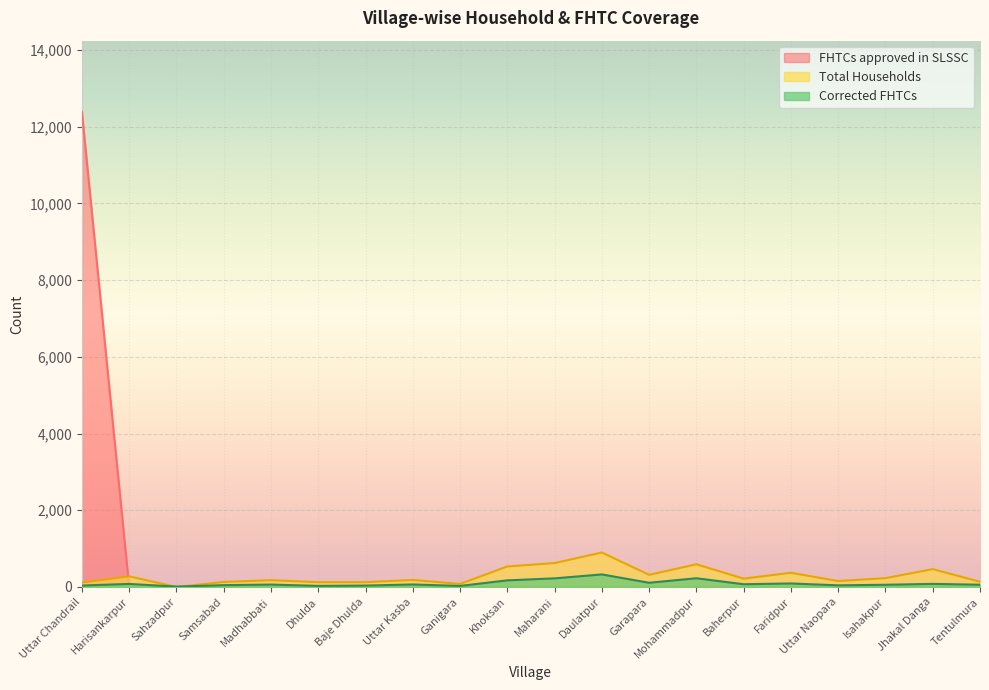

How many data points does each series have?

20